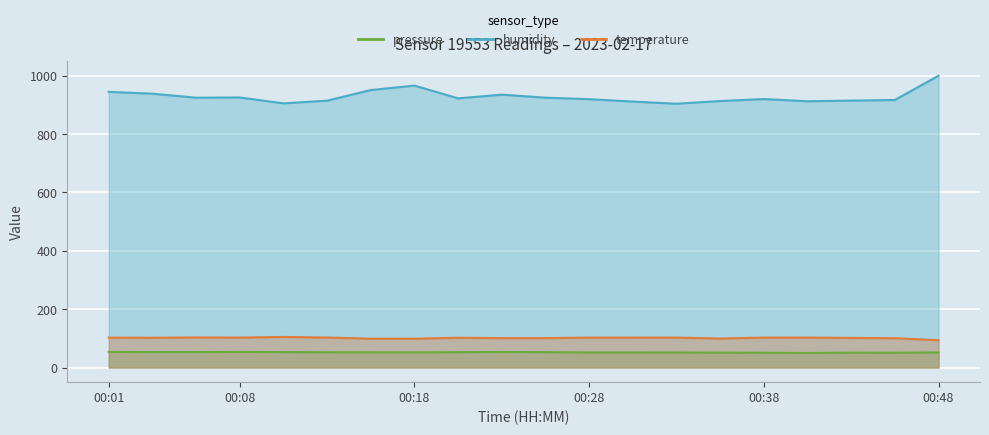

What is the sum of the temperature values at 00:38 and 00:48?

196.3